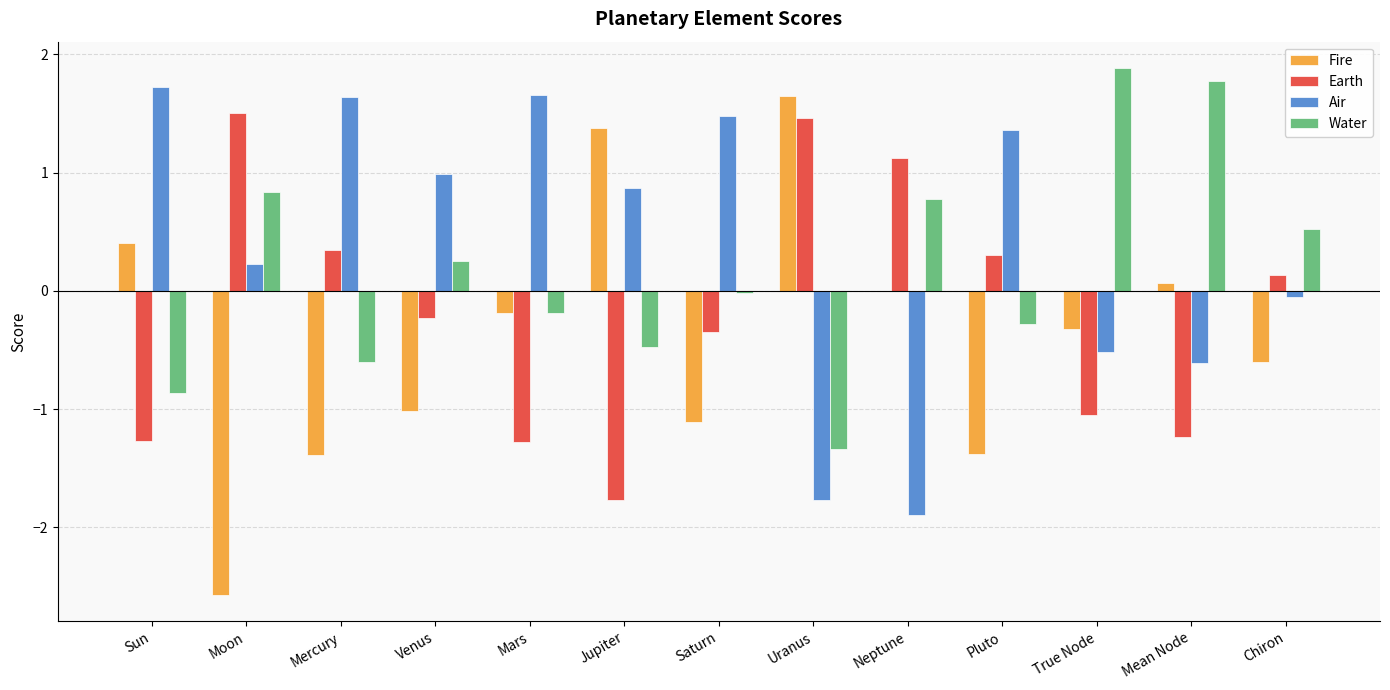

Does the chart contain stacked bars?

No